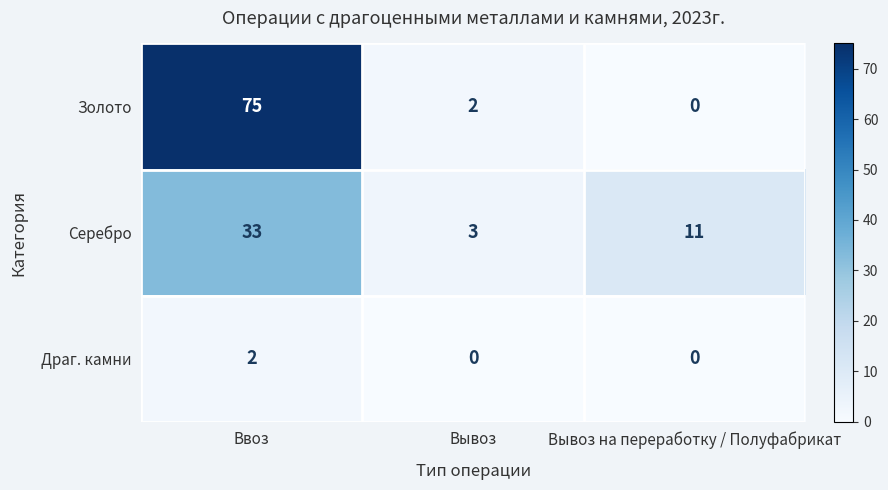

Reading right to left, transcribe all the data shown in this chart.

Золото: 0	2	75
Серебро: 11	3	33
Драг. камни: 0	0	2